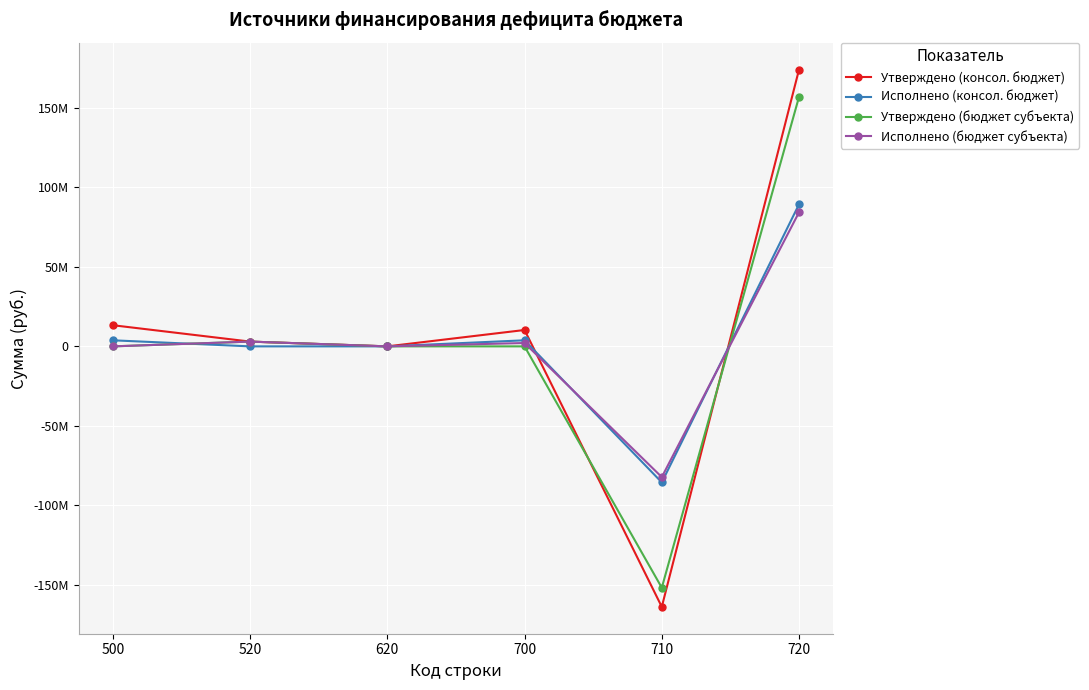

What are all the series names shown in the legend?

Утверждено (консол. бюджет), Исполнено (консол. бюджет), Утверждено (бюджет субъекта), Исполнено (бюджет субъекта)